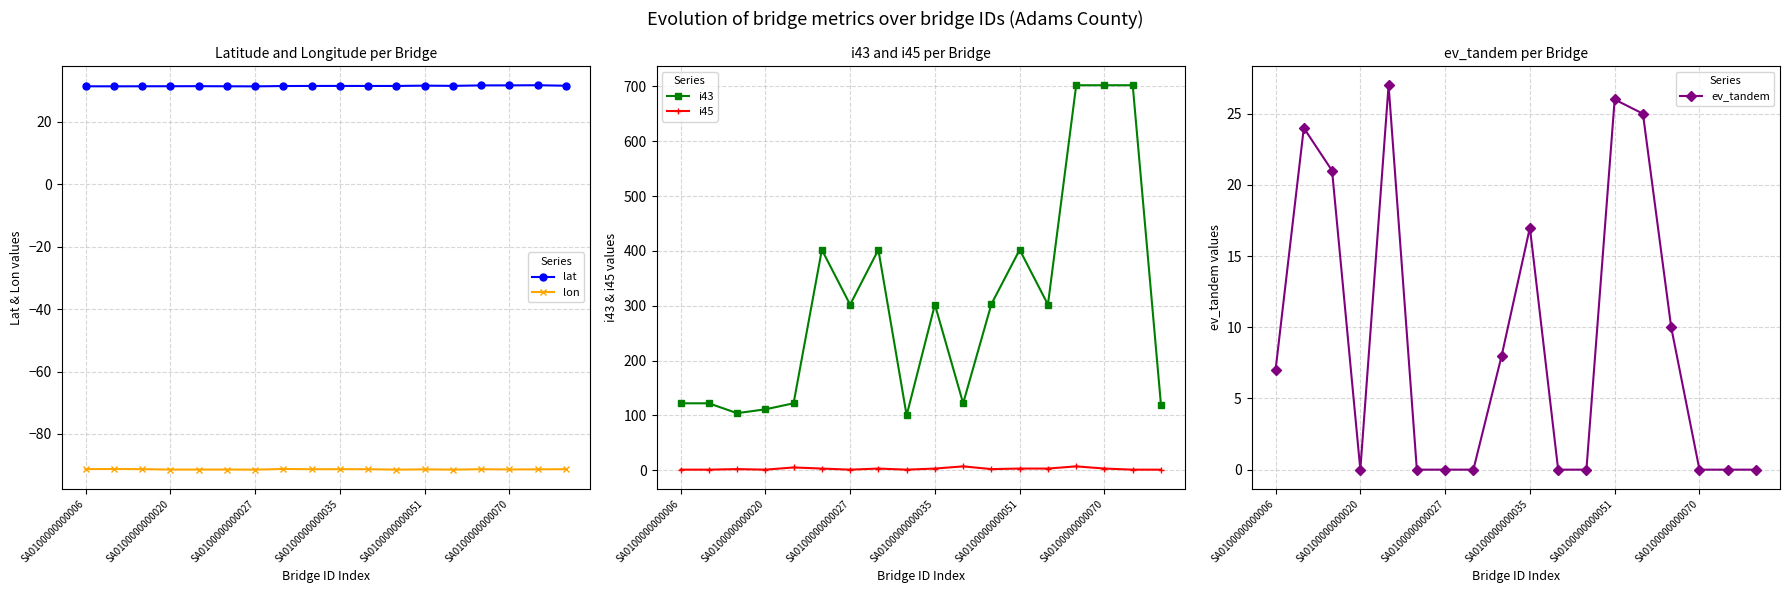

True or false: lon and ev_tandem cross at least once.

False